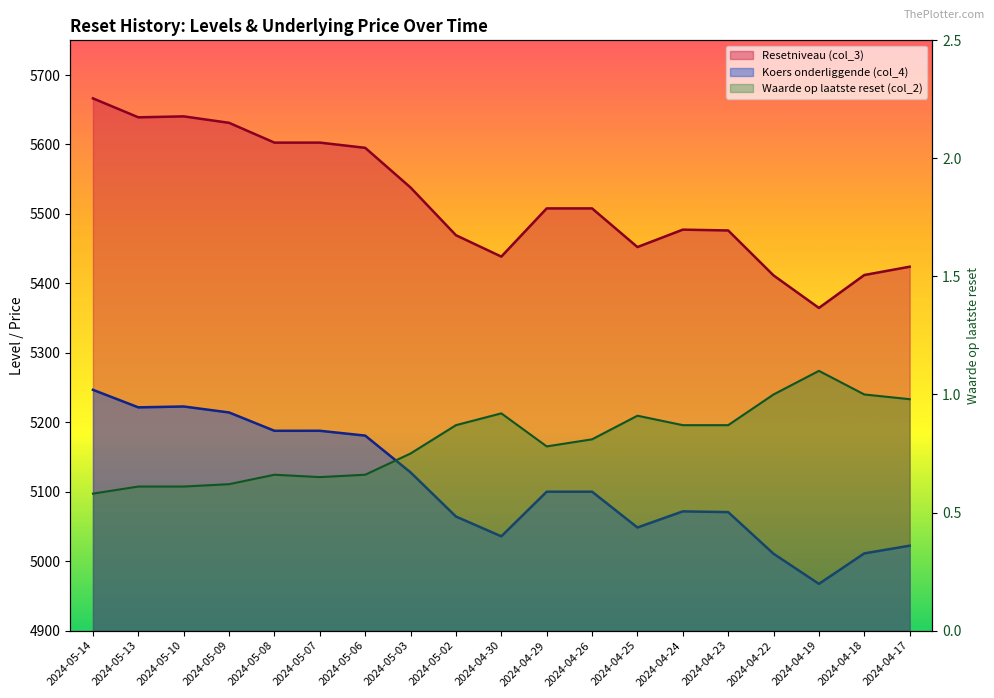

What is the label of the 12th point from the right?

2024-05-03